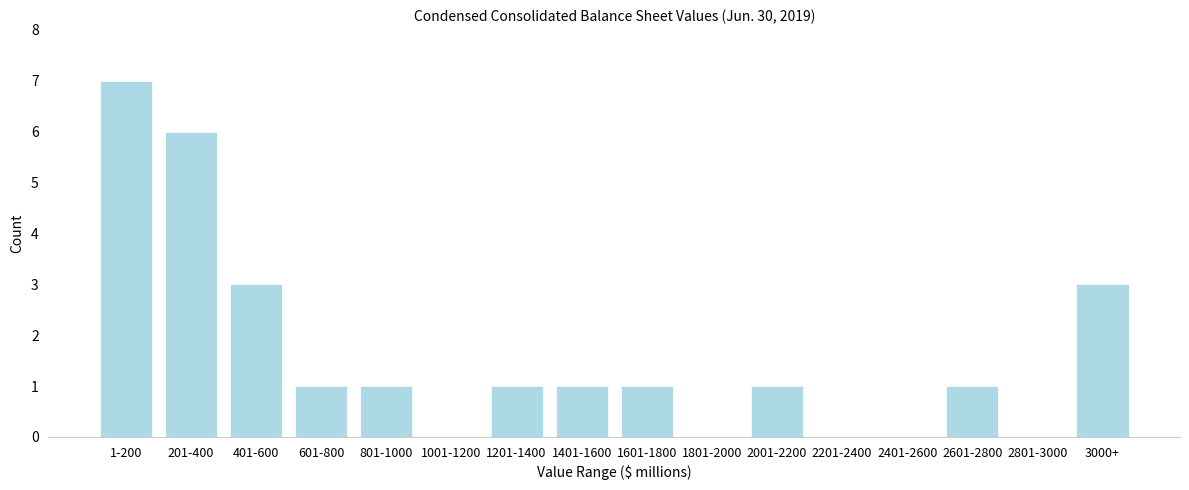

Reading left to right, transcribe all the data shown in this chart.

1-200=7	201-400=6	401-600=3	601-800=1	801-1000=1	1001-1200=0	1201-1400=1	1401-1600=1	1601-1800=1	1801-2000=0	2001-2200=1	2201-2400=0	2401-2600=0	2601-2800=1	2801-3000=0	3000+=3